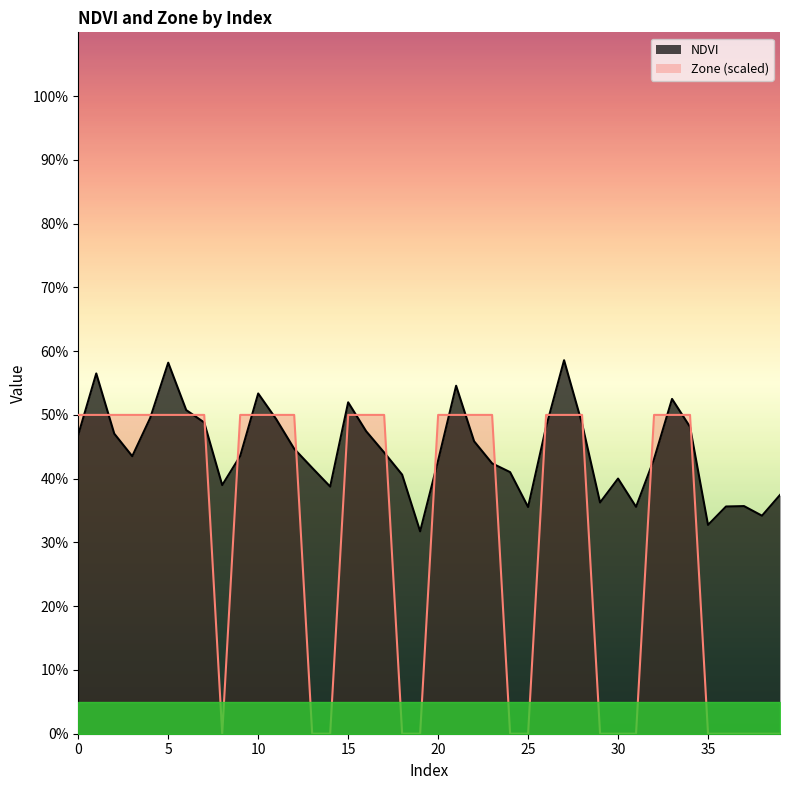

True or false: Zone (scaled) has a value of 0.3 at 32.

False